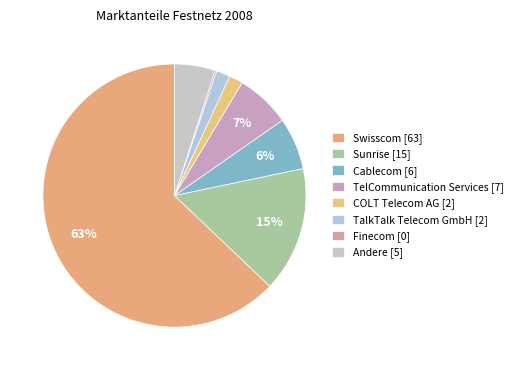

How many segments does this pie chart have?

8